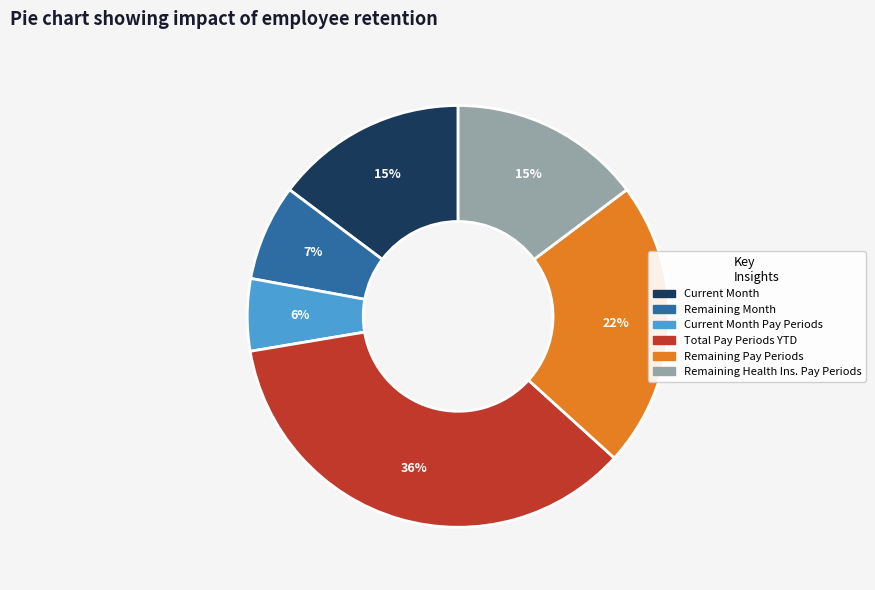

Is there any slice that represents more than half of the pie?

No